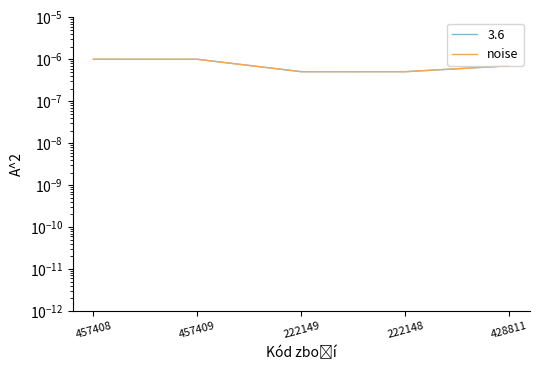

List the labels in order of value, smallest first.

222148, 222149, 428811, 457409, 457408